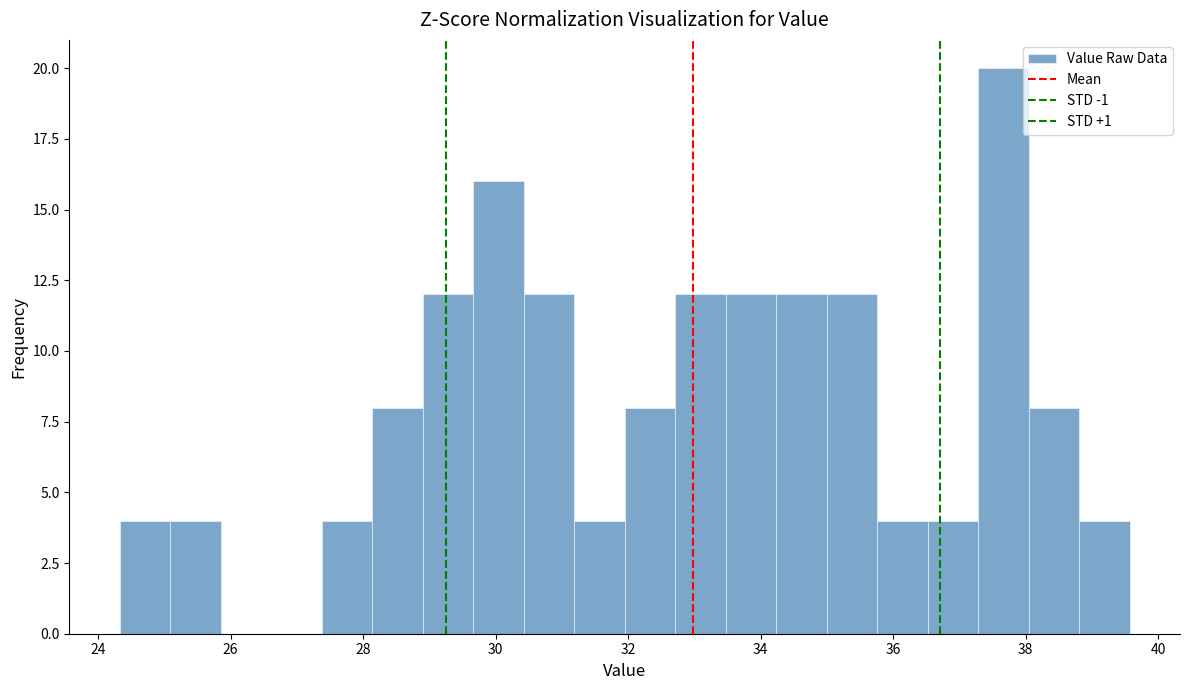

Read against the x-axis, roughly where is the centre of the tallest bar?

37.6